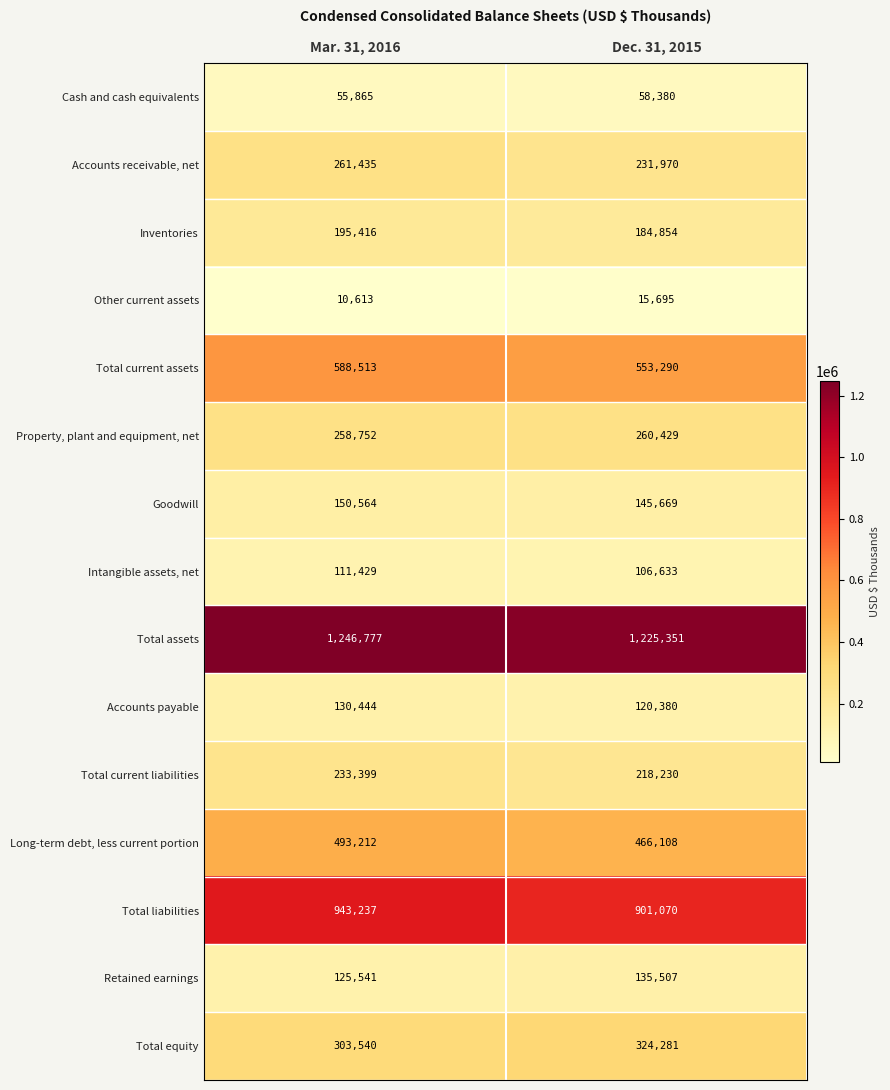

Reading right to left, list all the values displayed in this chart.

Cash and cash equivalents: Dec. 31, 2015=58380	Mar. 31, 2016=55865
Accounts receivable, net: Dec. 31, 2015=231970	Mar. 31, 2016=261435
Inventories: Dec. 31, 2015=184854	Mar. 31, 2016=195416
Other current assets: Dec. 31, 2015=15695	Mar. 31, 2016=10613
Total current assets: Dec. 31, 2015=553290	Mar. 31, 2016=588513
Property, plant and equipment, net: Dec. 31, 2015=260429	Mar. 31, 2016=258752
Goodwill: Dec. 31, 2015=145669	Mar. 31, 2016=150564
Intangible assets, net: Dec. 31, 2015=106633	Mar. 31, 2016=111429
Total assets: Dec. 31, 2015=1225351	Mar. 31, 2016=1246777
Accounts payable: Dec. 31, 2015=120380	Mar. 31, 2016=130444
Total current liabilities: Dec. 31, 2015=218230	Mar. 31, 2016=233399
Long-term debt, less current portion: Dec. 31, 2015=466108	Mar. 31, 2016=493212
Total liabilities: Dec. 31, 2015=901070	Mar. 31, 2016=943237
Retained earnings: Dec. 31, 2015=135507	Mar. 31, 2016=125541
Total equity: Dec. 31, 2015=324281	Mar. 31, 2016=303540